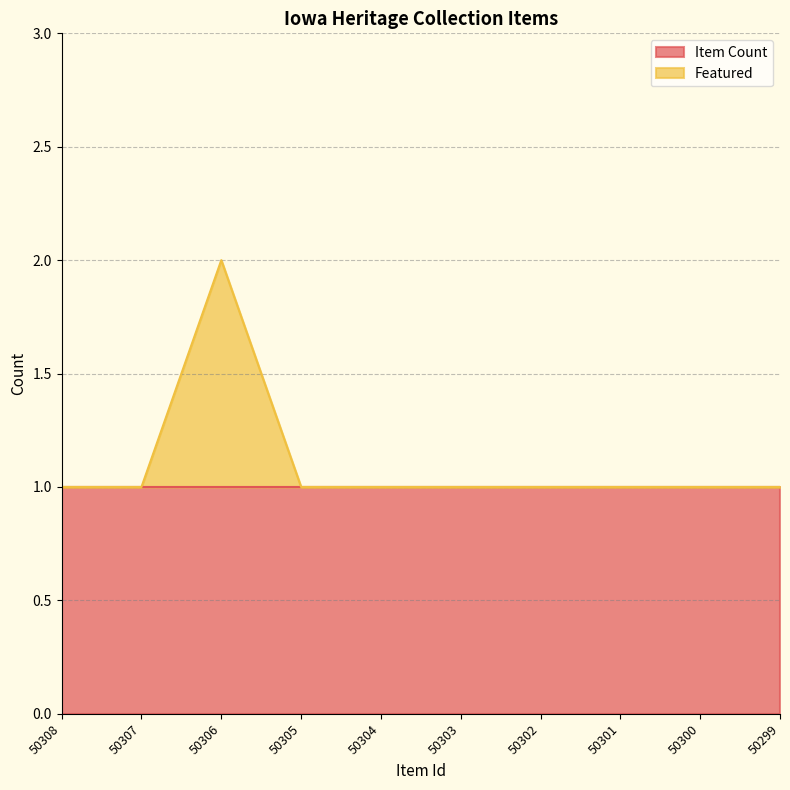

Count the number of categories in the chart.

10